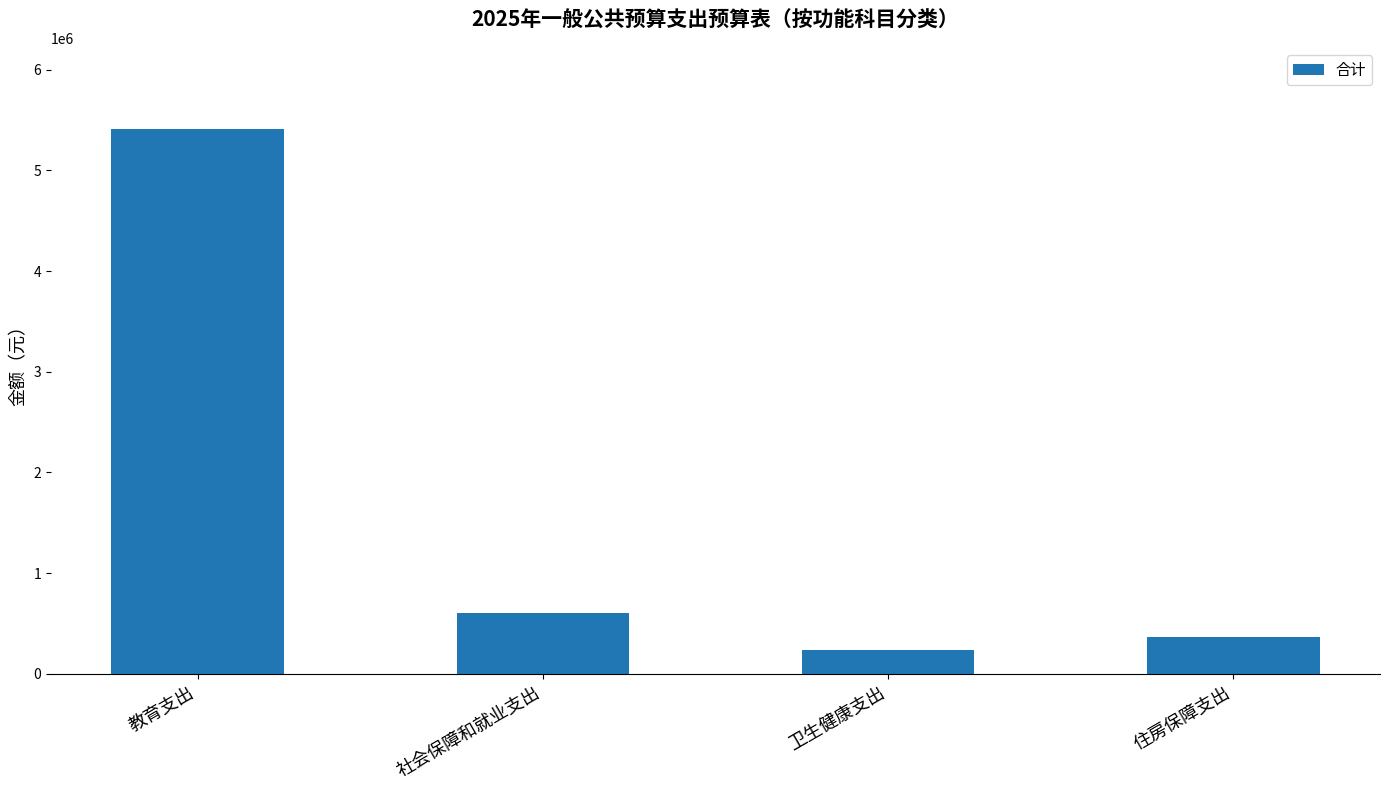

Where is the data nearest to the value 2821169?

社会保障和就业支出